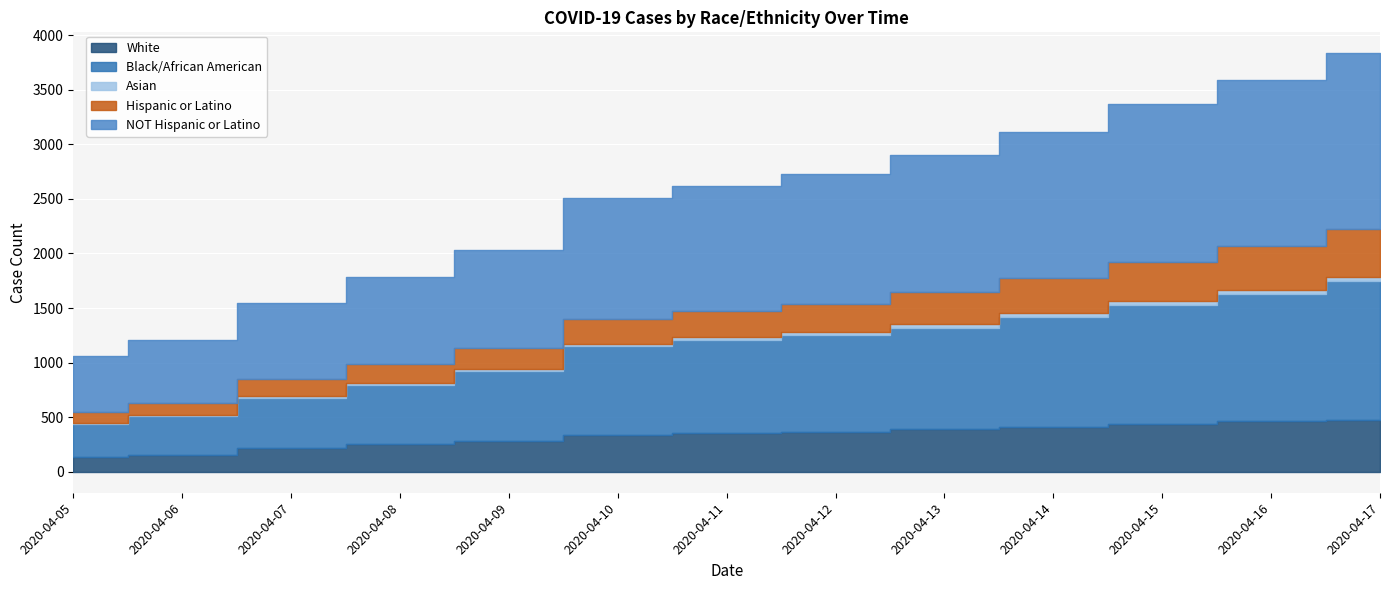

At which category is the sum across all series the highest?

2020-04-17